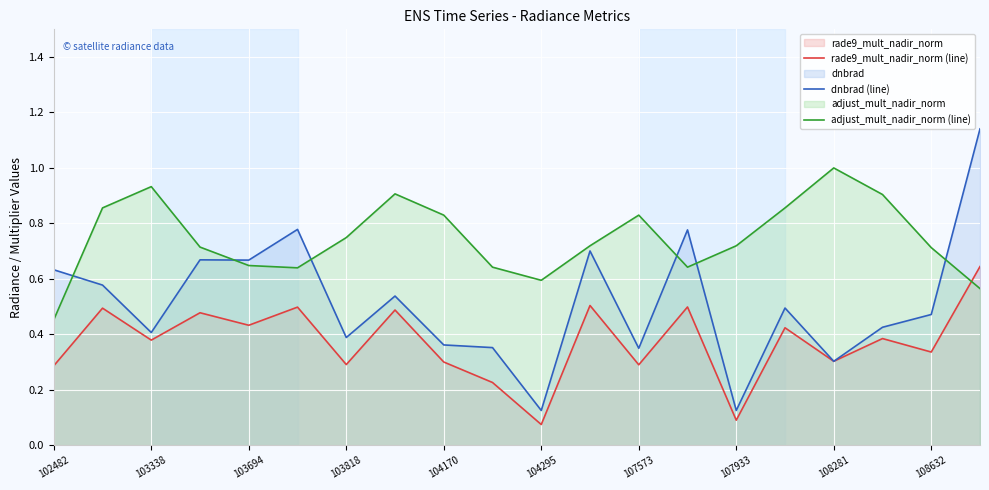

Where is the first local minimum for rade9_mult_nadir_norm (line)?

103338